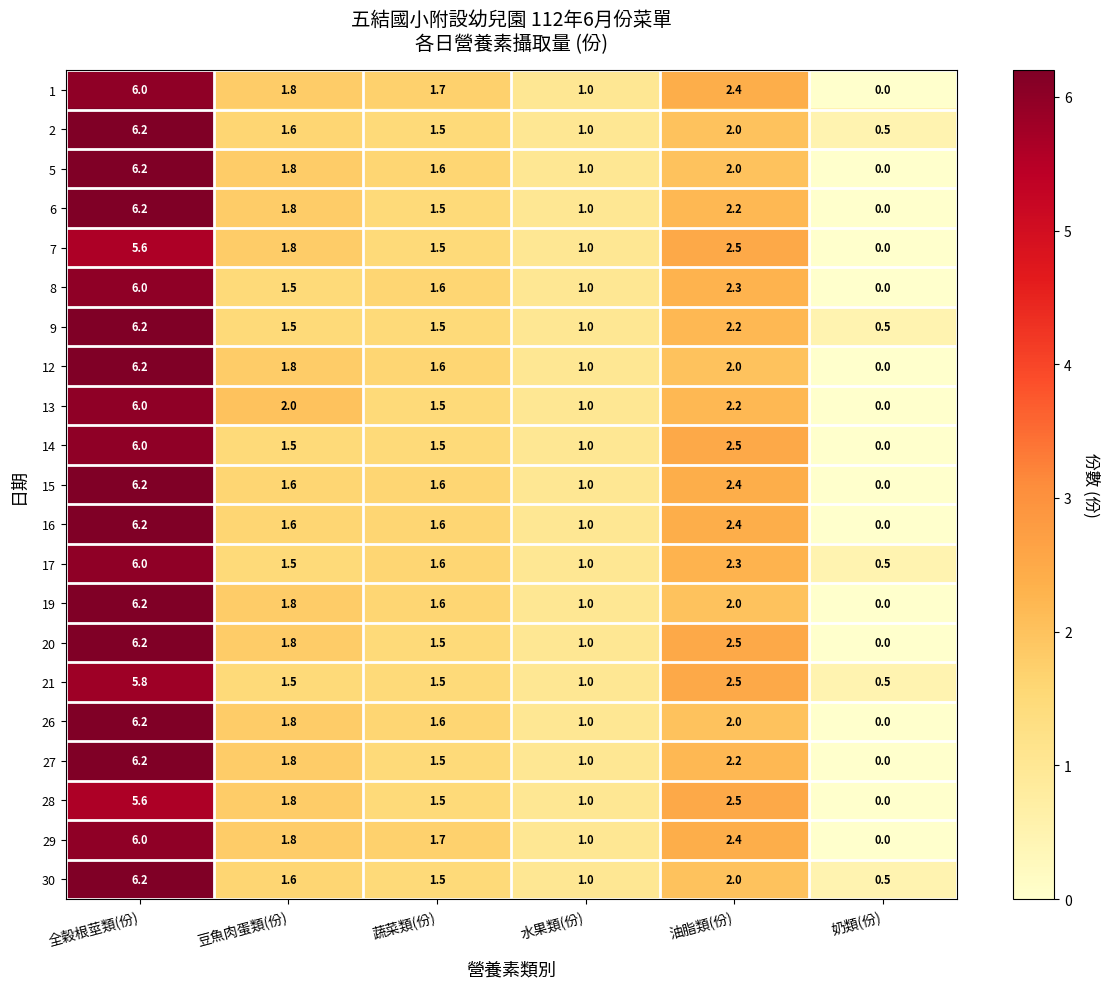

How many distinct data groups are displayed?

21